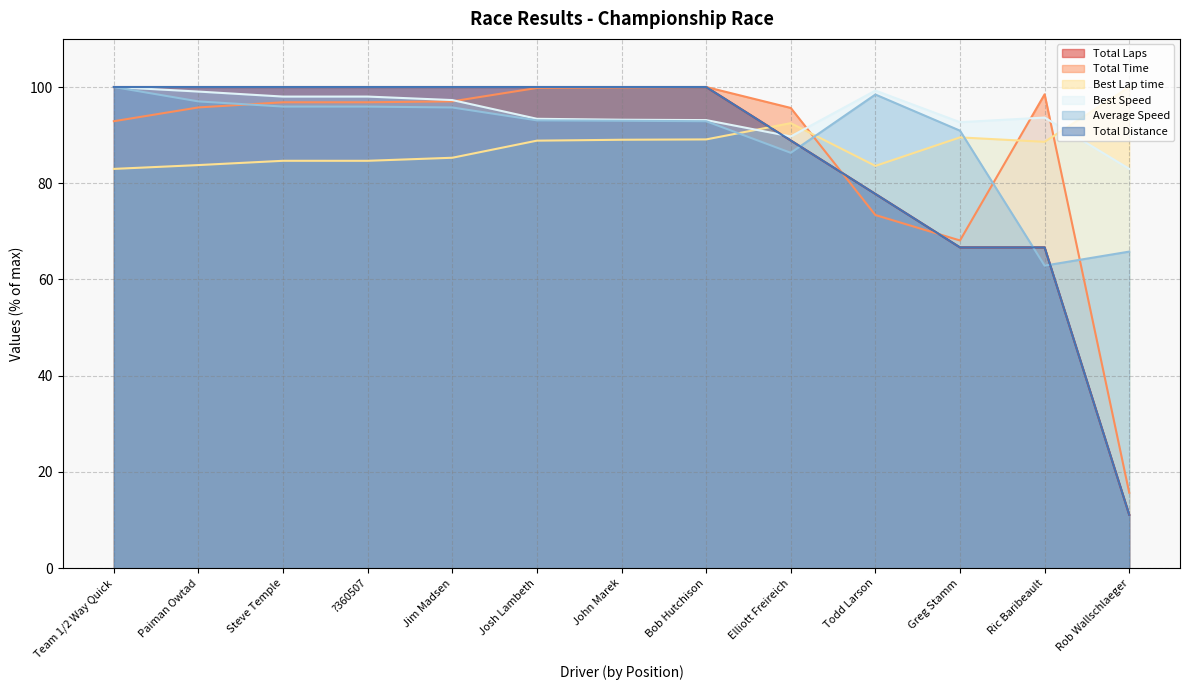

Is the value of Total Distance at Todd Larson greater than the value of Best Lap time at Jim Madsen?

No